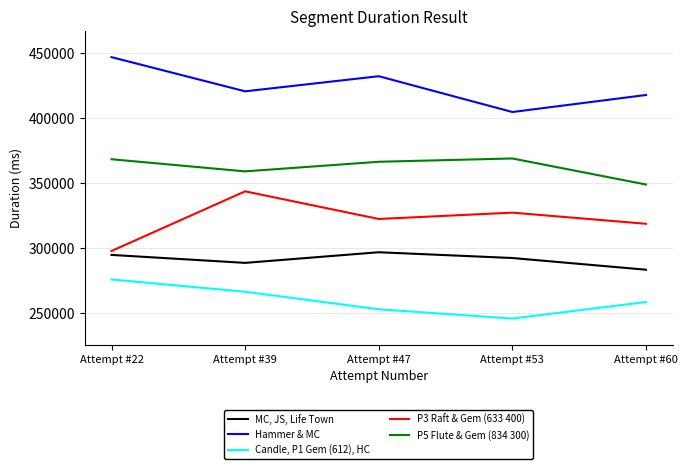

True or false: P5 Flute & Gem (834 300) has a value of 593358 at Attempt #39.

False